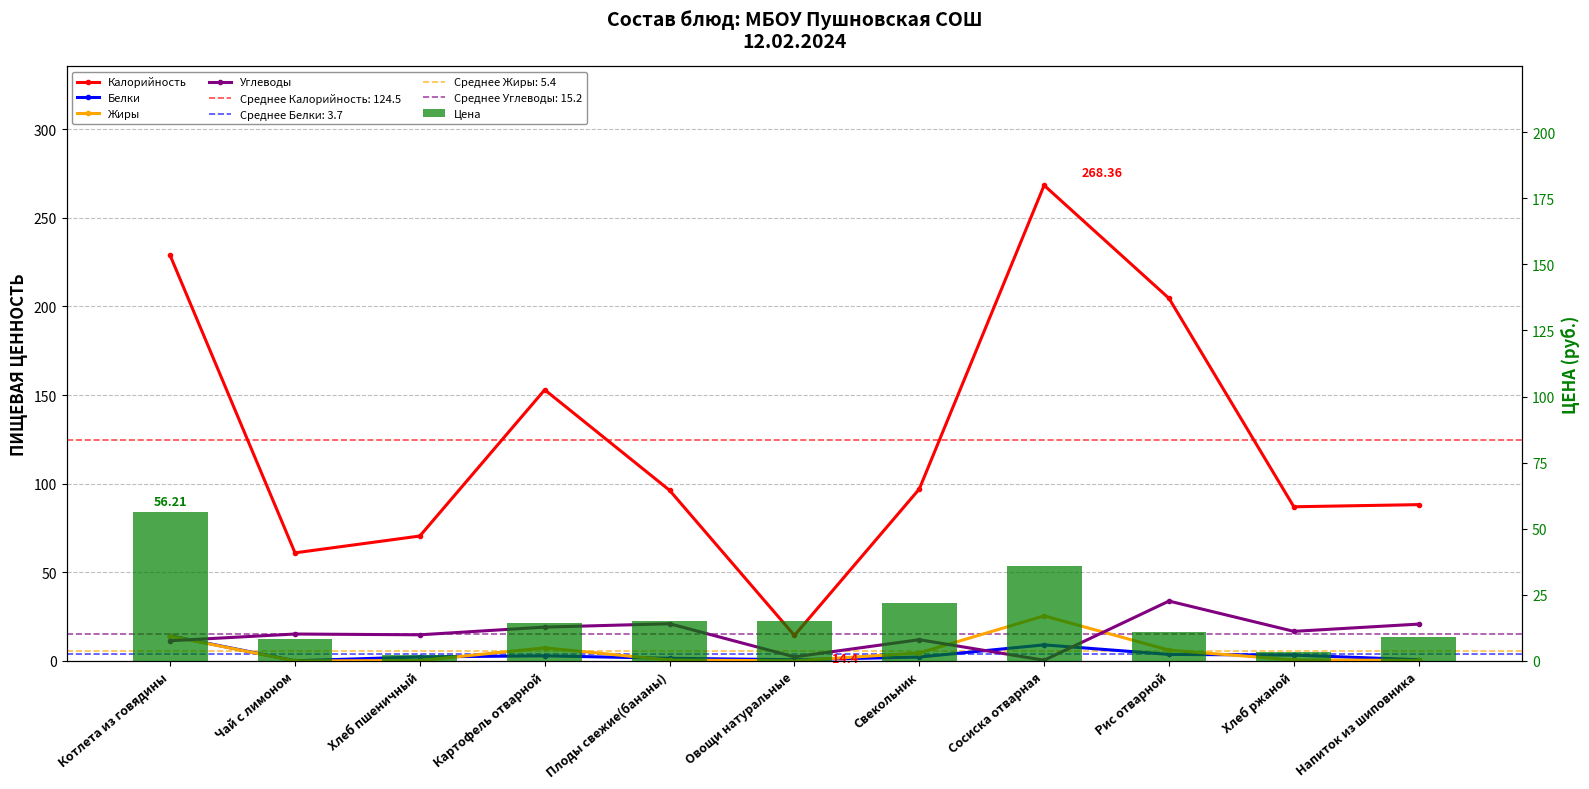

At which category is the sum across all series the highest?

Сосиска отварная